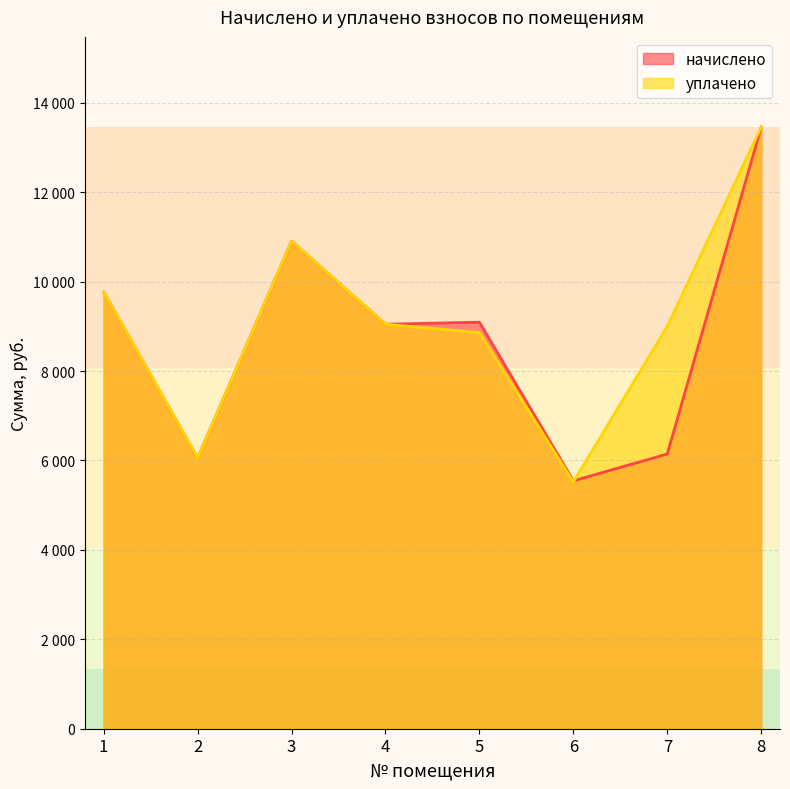

True or false: начислено and уплачено intersect in this chart.

True